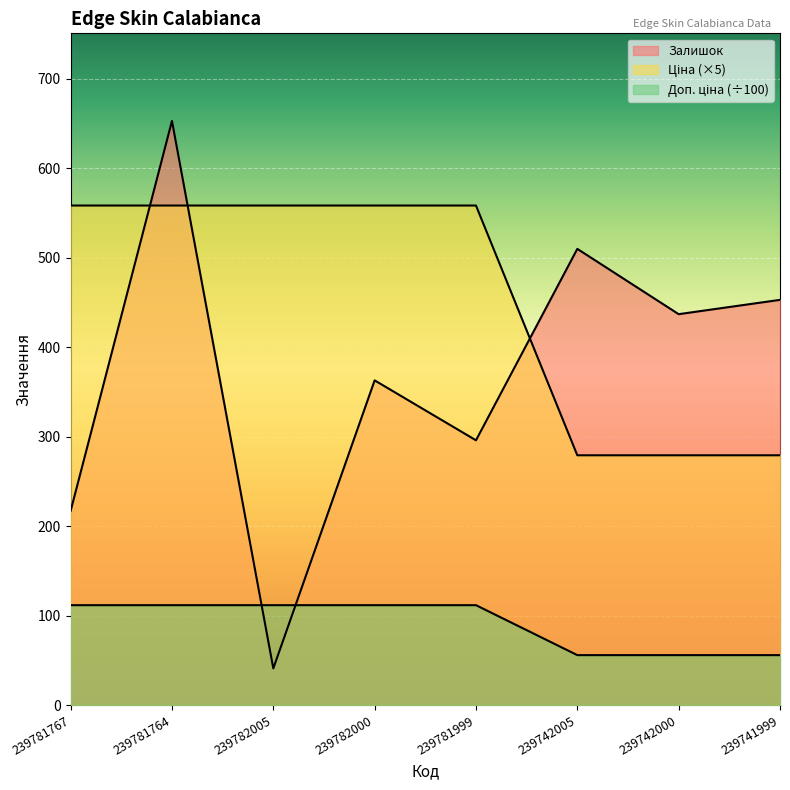

True or false: Ціна and Доп. ціна cross at least once.

False